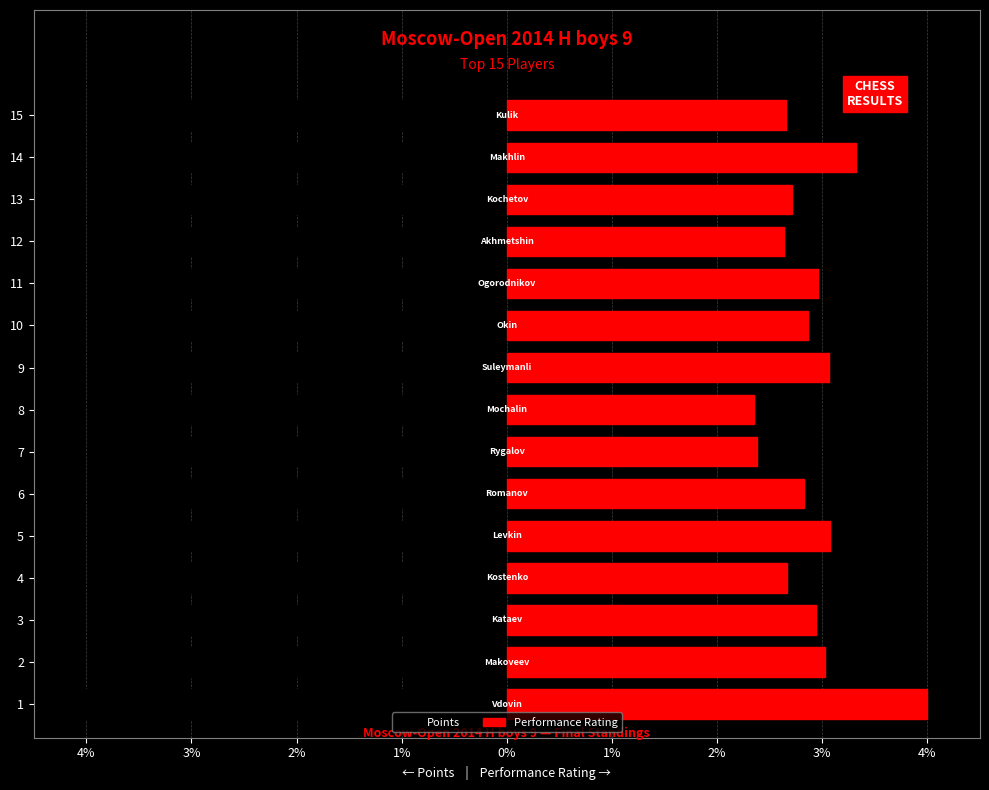

What is the value of the Performance Rating bar at the 14th from the left?

3.3